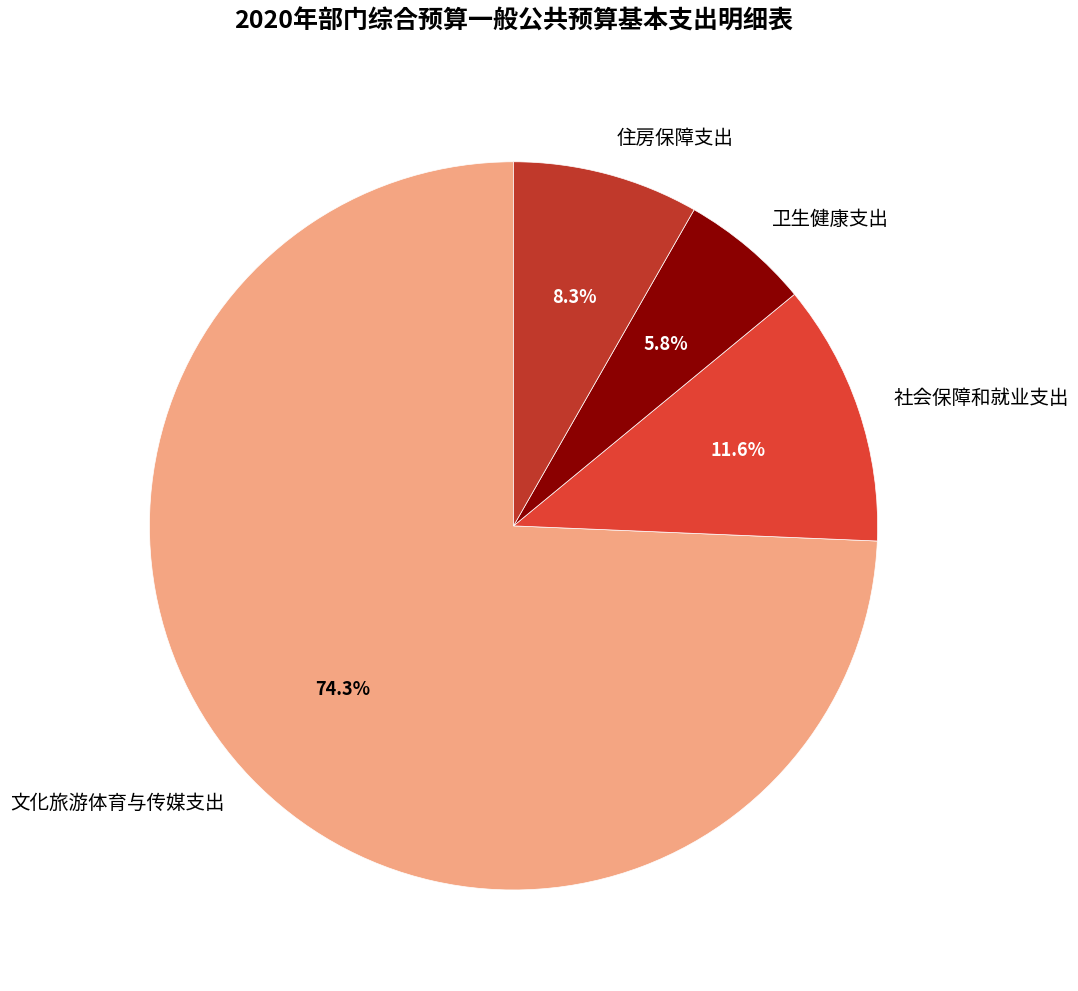

Approximately how many times larger is the value at 社会保障和就业支出 compared to 卫生健康支出?

2.0